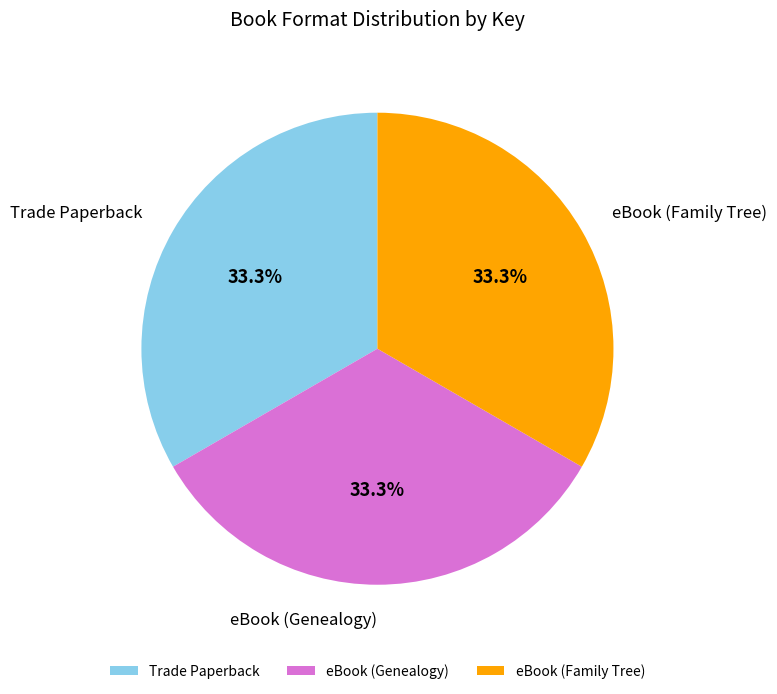

Is it true that Trade Paperback is 41% of the pie?

False